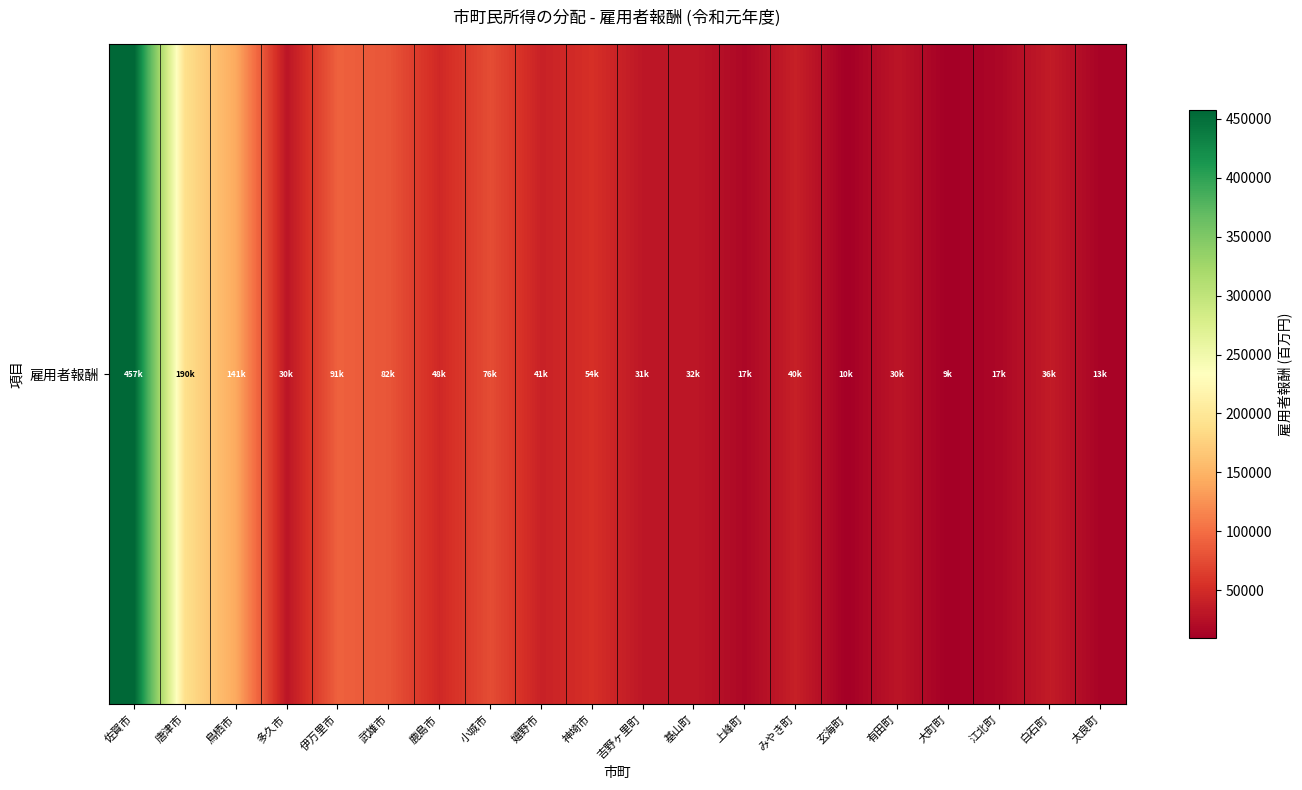

What is the difference between the maximum and second lowest values?

447809.9